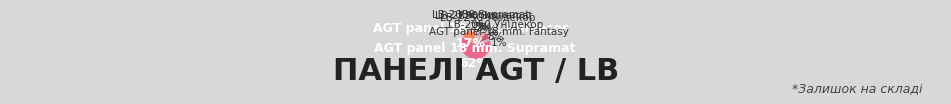

Combined, do LB-2050 Supramat and LB-2250 Унідекор account for over 50%?

No